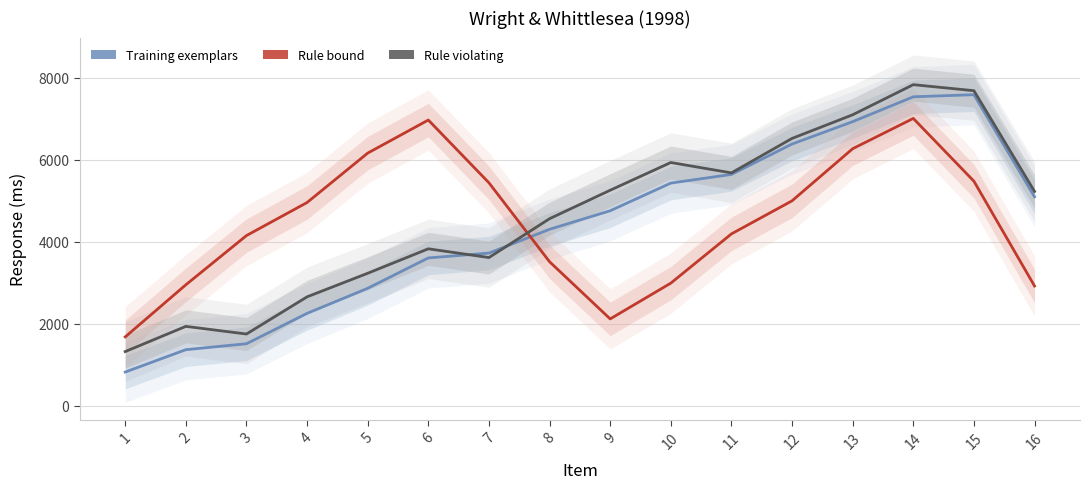

What is the value of the Rule bound point at the 9th from the left?

2114.0